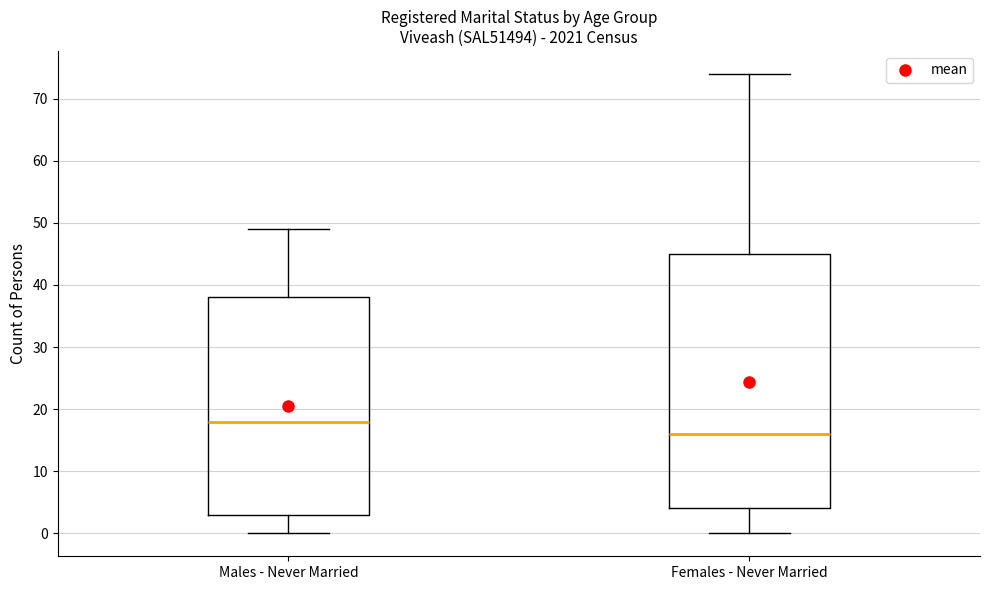

Where does the lower whisker of the box for Males - Never Married end on the y-axis? The values are not printed on the chart, so give them approximately, as read against the axis.

0